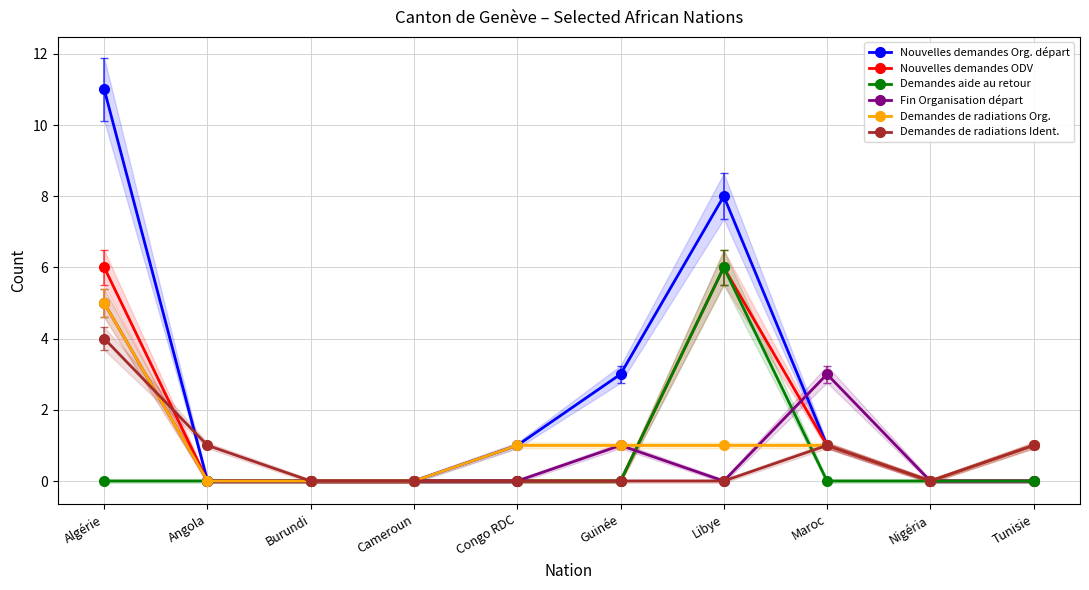

What is the average value of the Demandes aide au retour series?

1